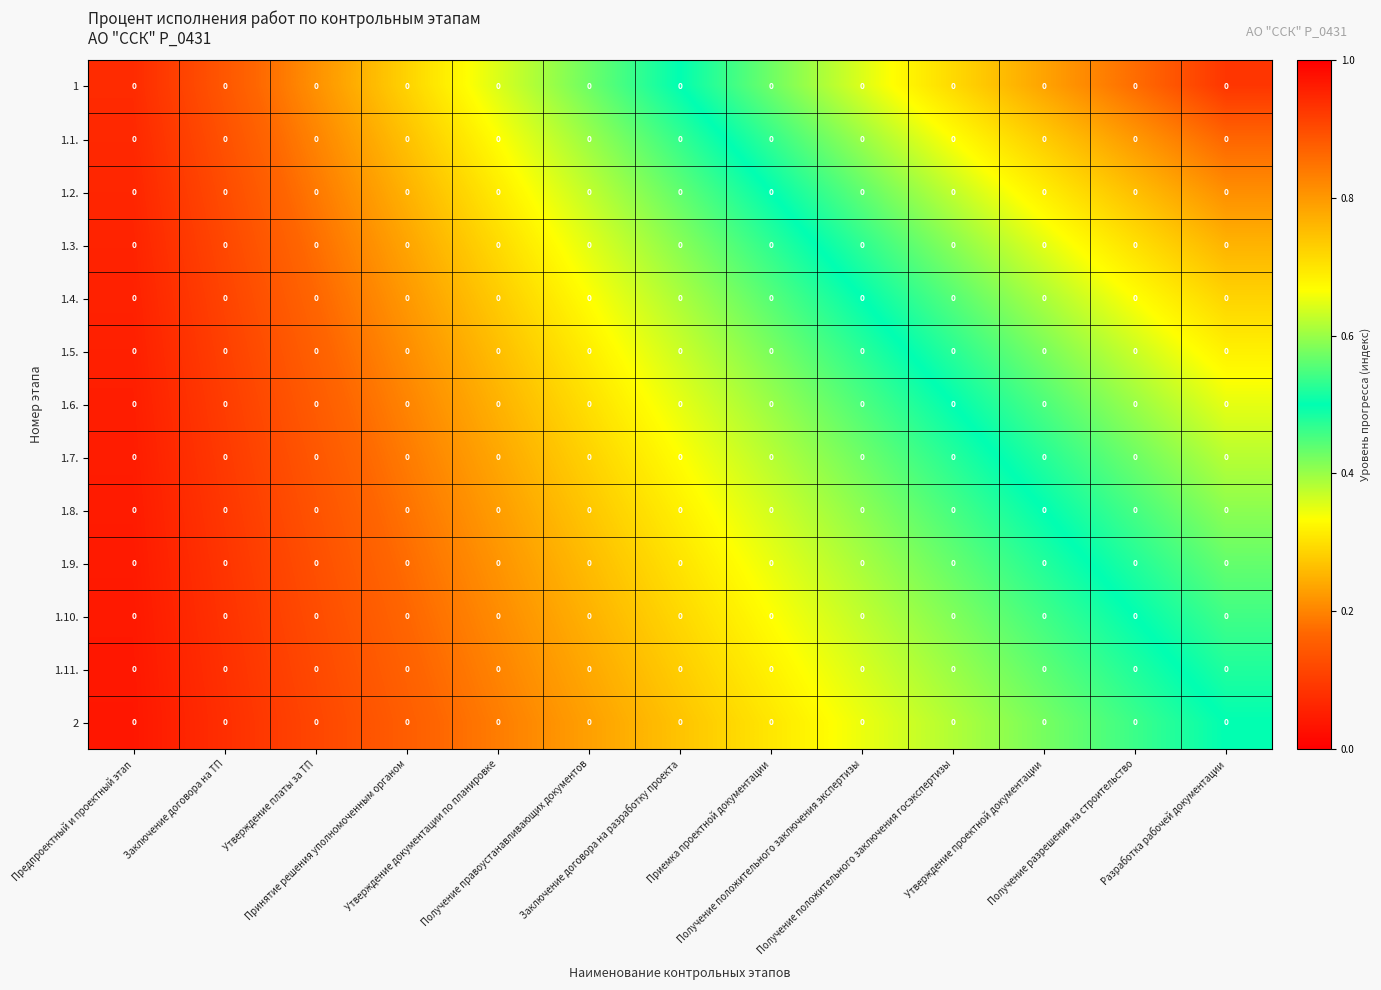

What is the sum of the 1.11. values at Утверждение платы за ТП and Утверждение документации по планировке?

0.3